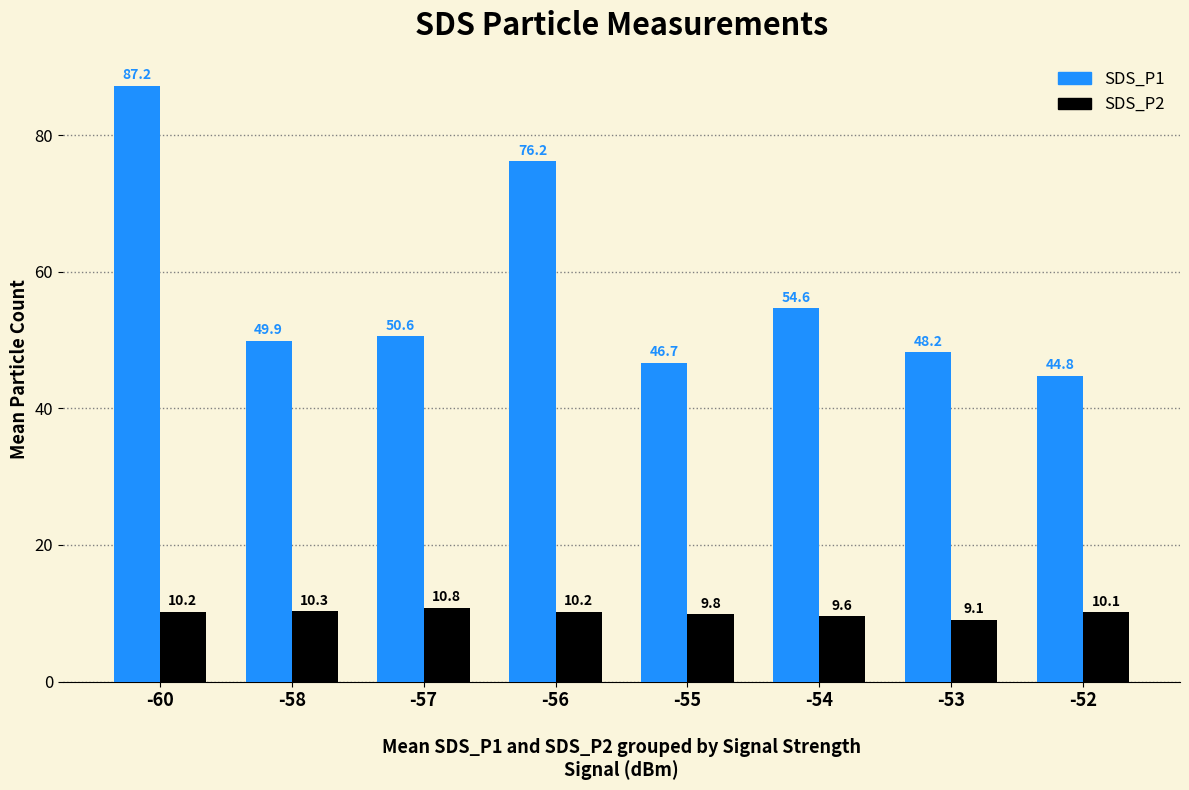

Which series has the largest total across all categories?

SDS_P1